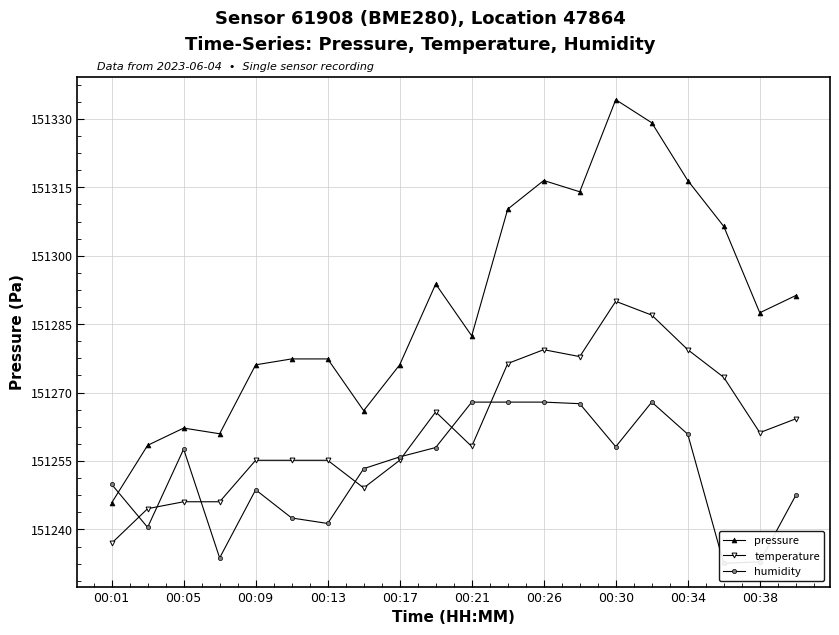

How many intersections are there between humidity and temperature?

7